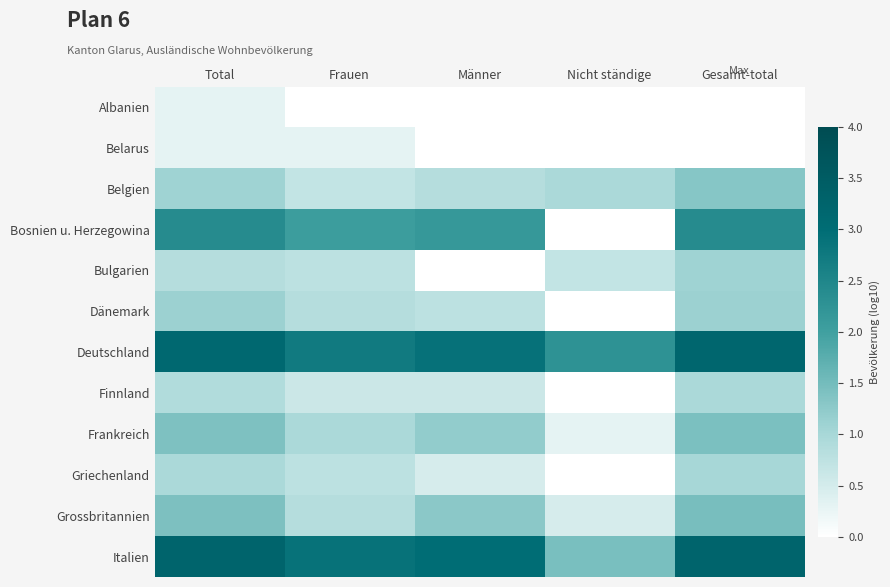

At which category does the chart reach its minimum across all series?

Frauen